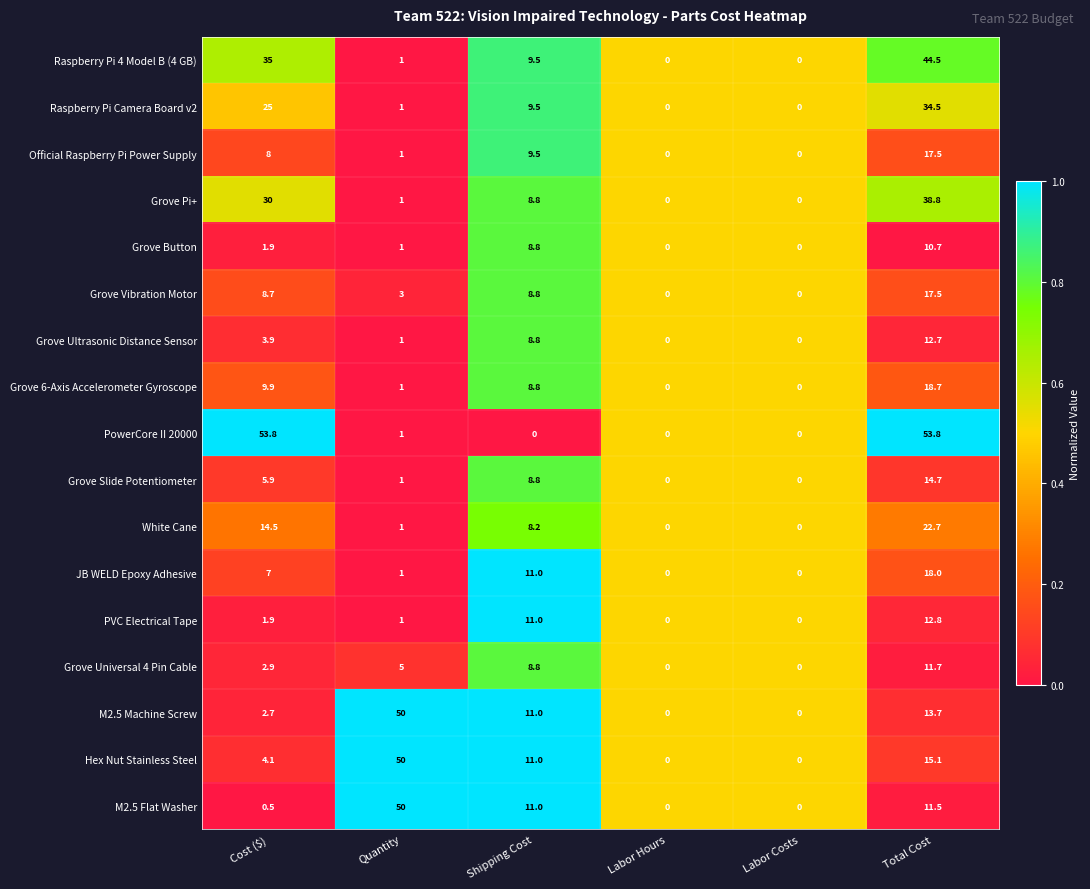

What is the difference between the highest and lowest values at Quantity?

49.0